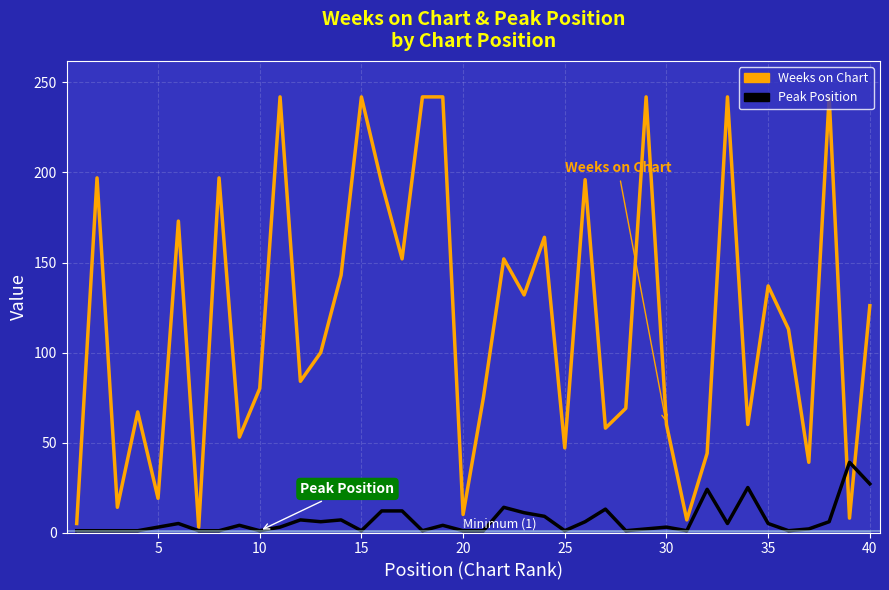

Is this an area chart (filled region under the line)?

No